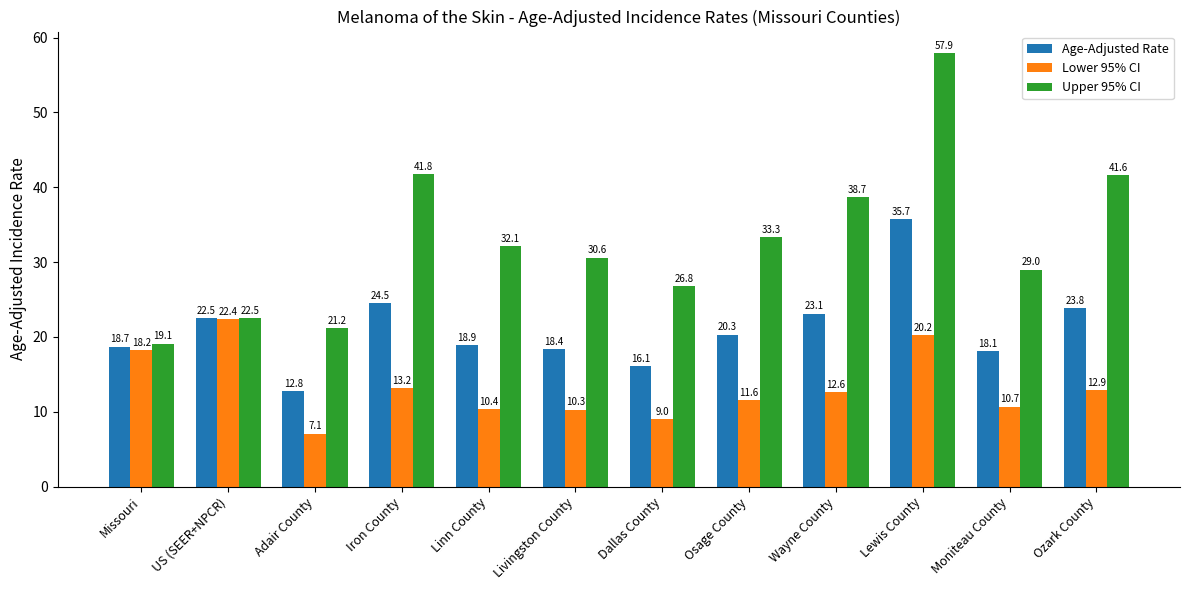

At which label does Lower 95% CI first exceed 12?

Missouri